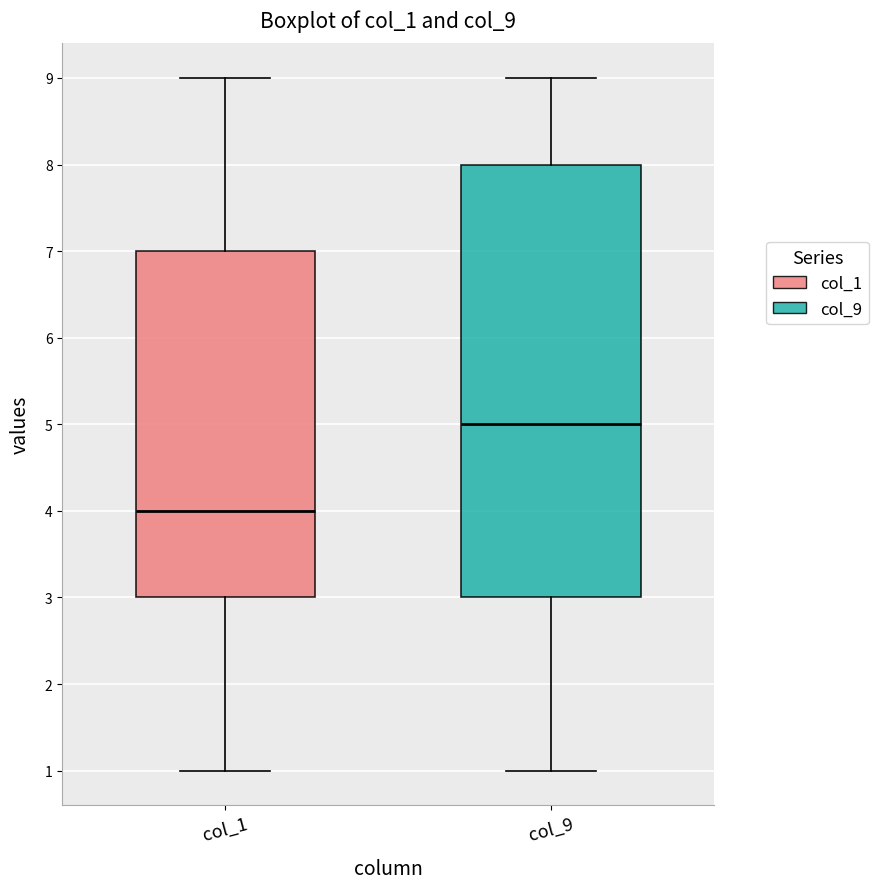

Where is the lower edge of the box for col_9 on the y-axis? The values are not printed on the chart, so give them approximately, as read against the axis.

3